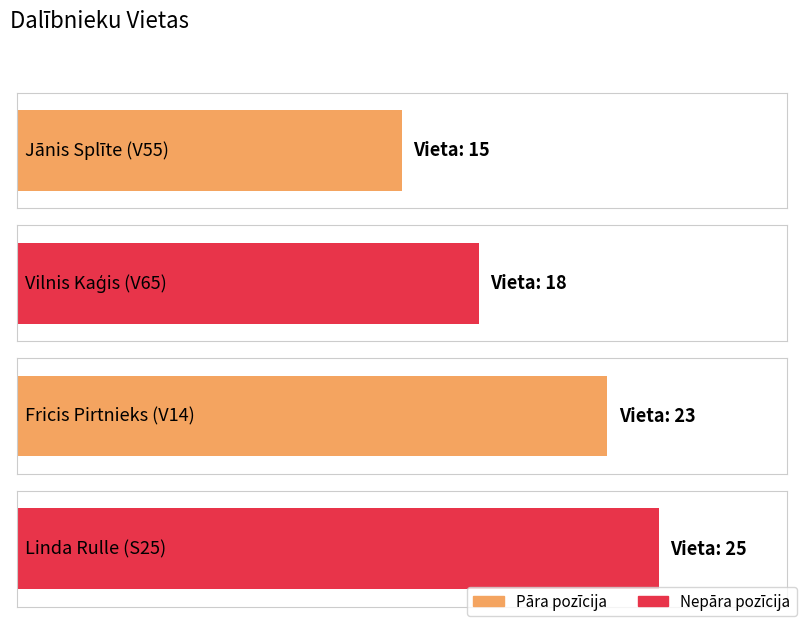

True or false: the data shows 23 at Fricis Pirtnieks (V14).

True